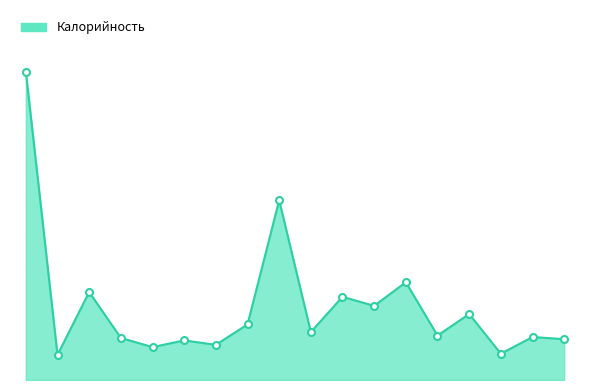

What is the label of the 7th point from the left?

Фрукты